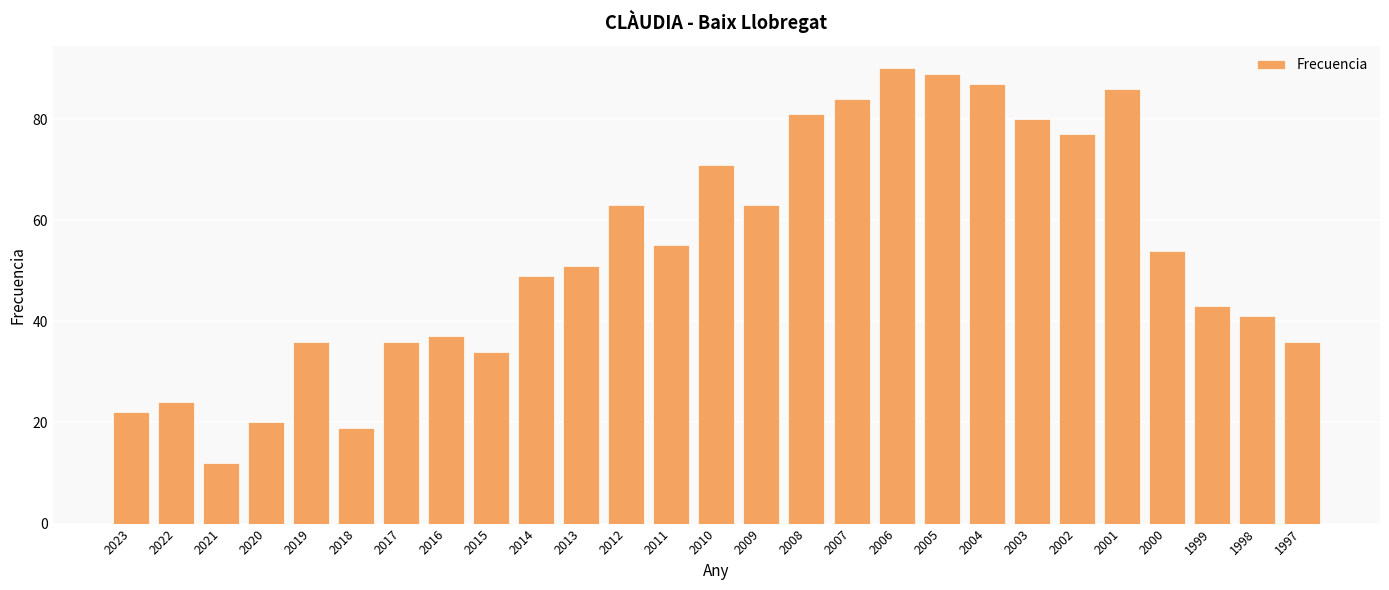

What is the ratio of the value at 2015 to the value at 1999?

0.8